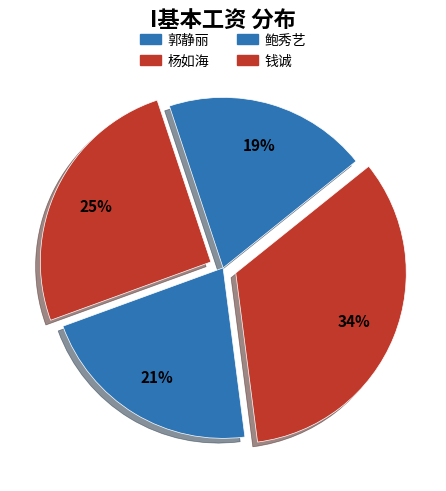

To the nearest percent, what is the average slice percentage?

25%